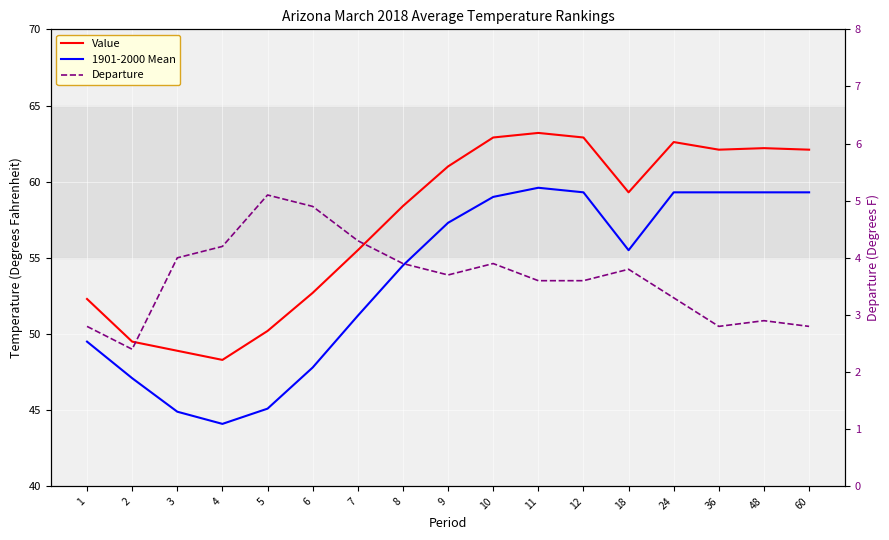

At which category does 1901-2000 Mean reach its first local peak?

11